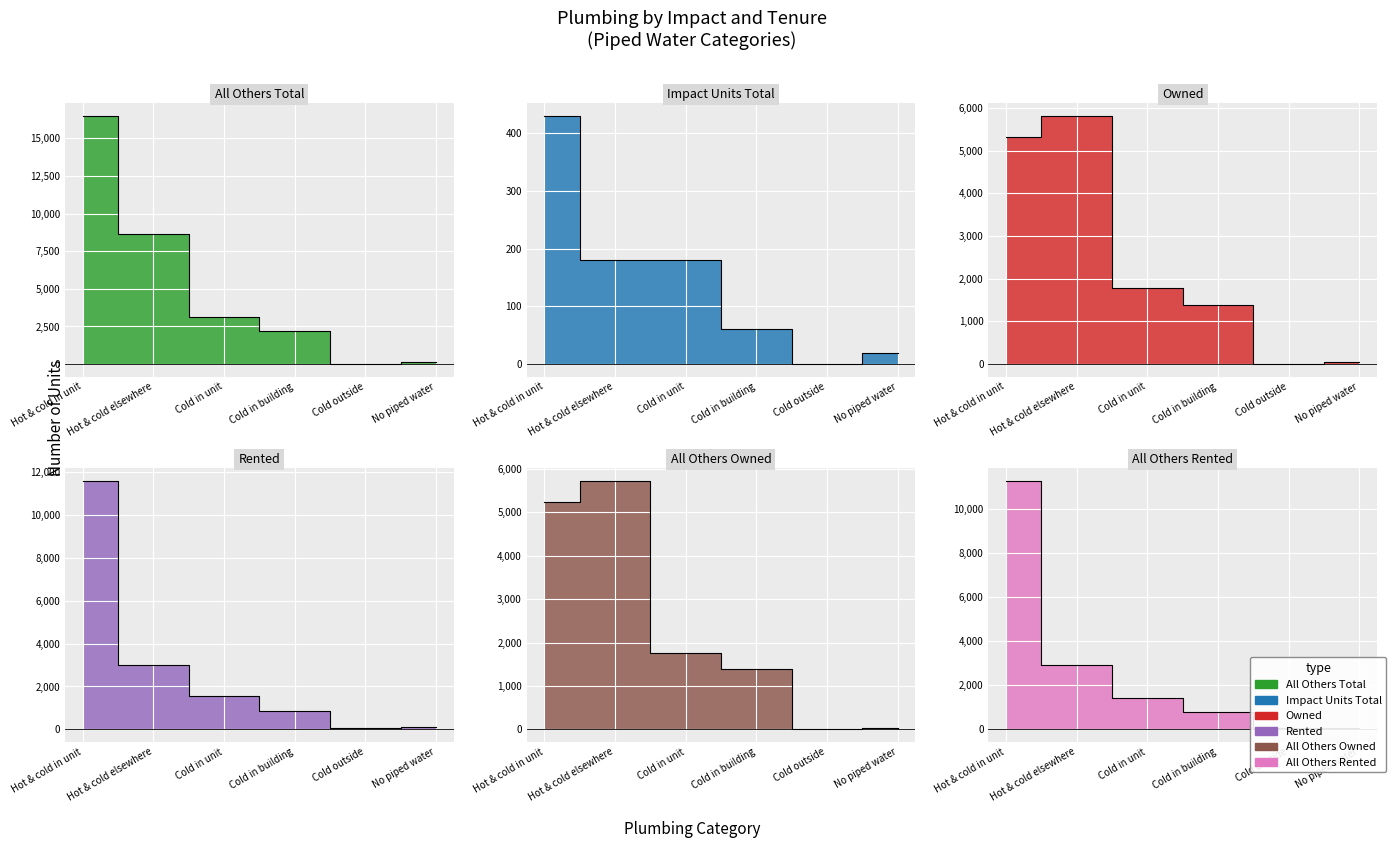

Reading right to left, extract all data points from this chart.

All Others Total: 110	40	2180	3160	8630	16510
Impact Units Total: 20	0	60	180	180	430
Owned: 40	0	1390	1780	5820	5330
Rented: 90	40	850	1560	2990	11610
All Others Owned: 40	0	1380	1750	5730	5240
All Others Rented: 70	40	800	1410	2900	11270